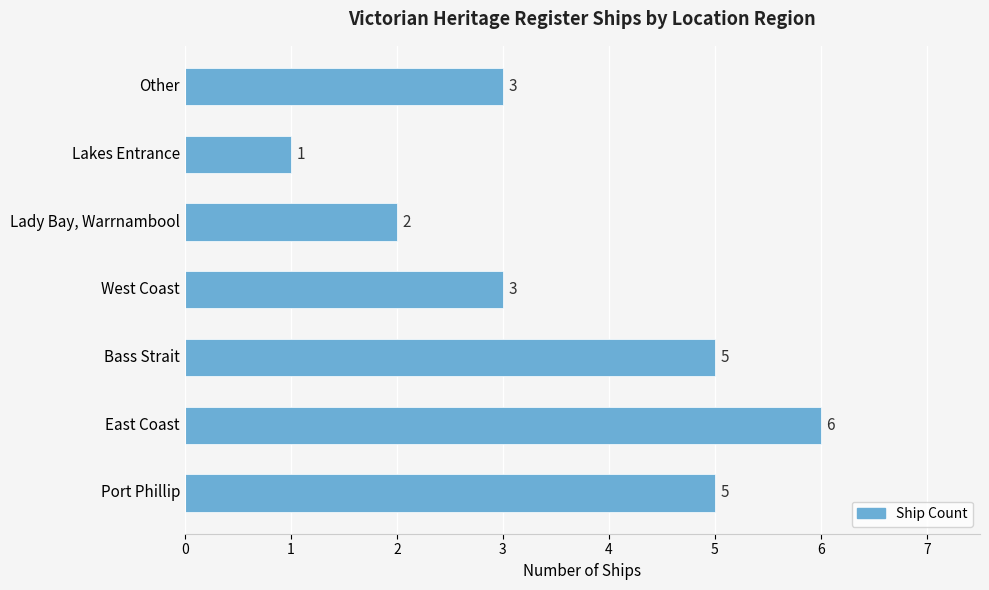

Which label corresponds to the largest value in the chart?

East Coast